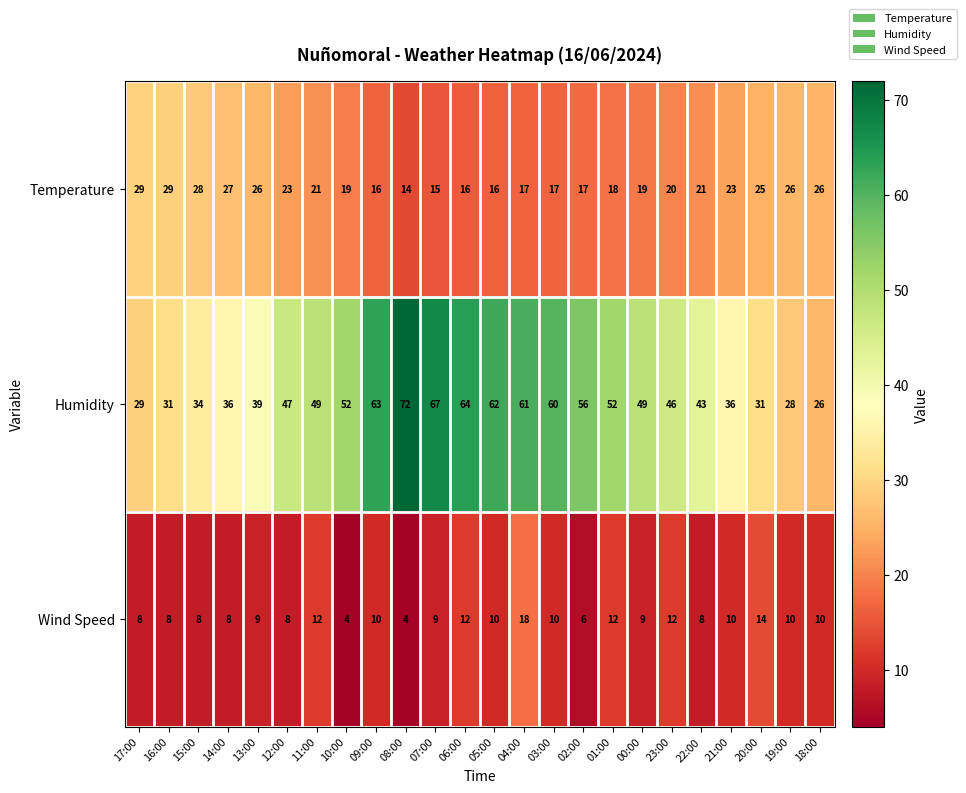

The Humidity series shows 53 at 14:00. True or false?

False